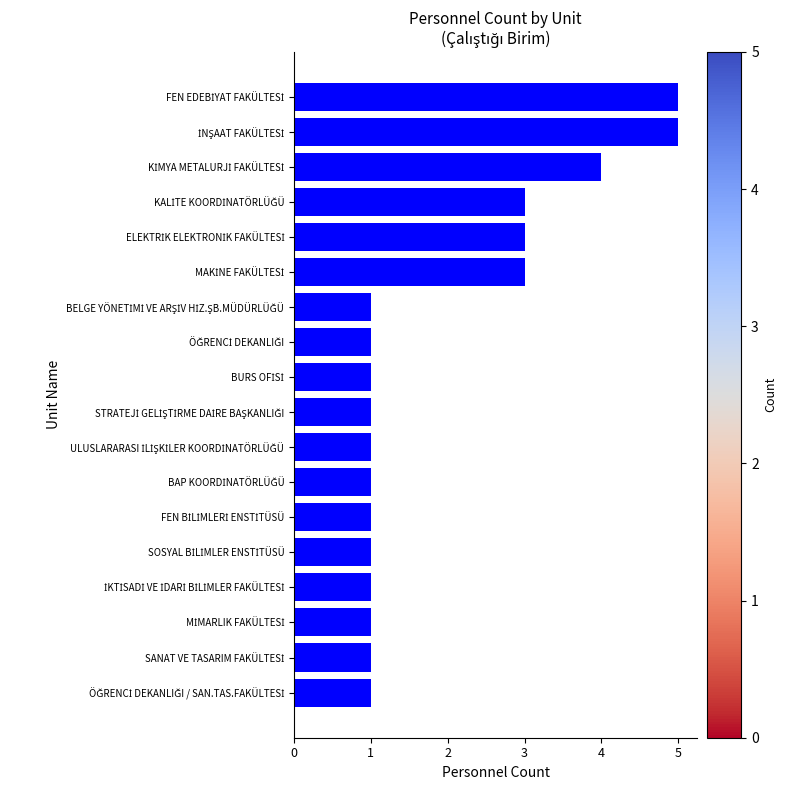

What is the difference between the maximum and minimum values?

4